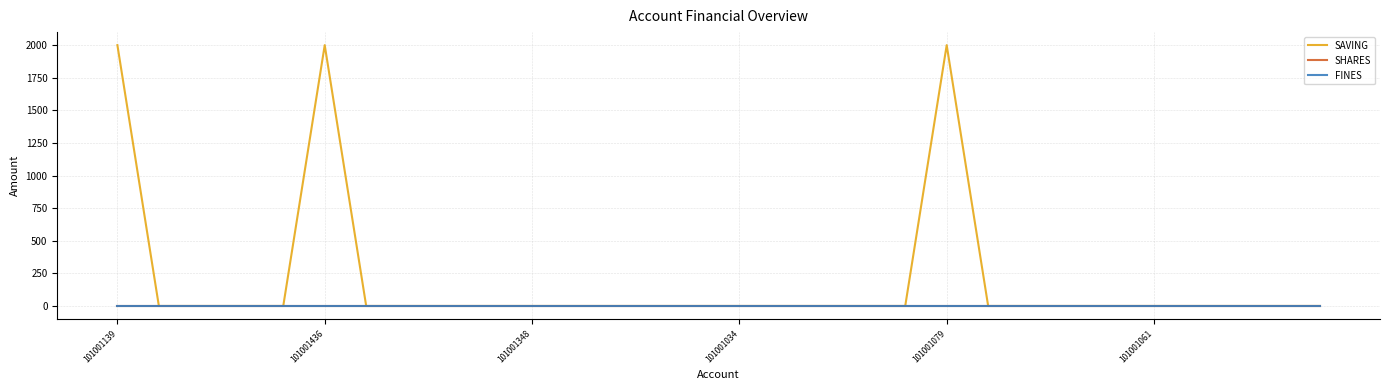

At how many categories does at least one series exceed 1579?

3